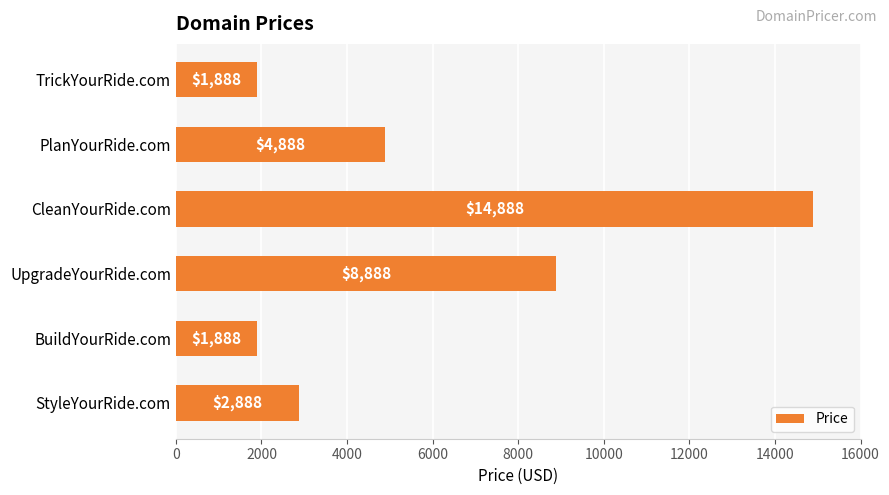

Where is the data nearest to the value 8388?

UpgradeYourRide.com